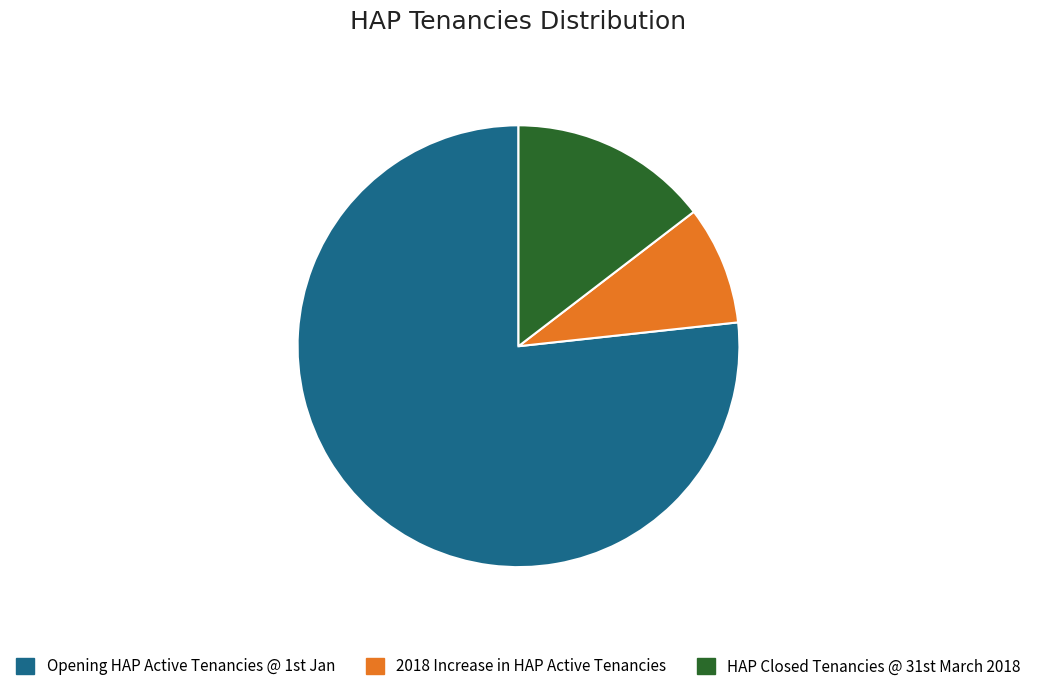

Count the number of slices in the pie.

3